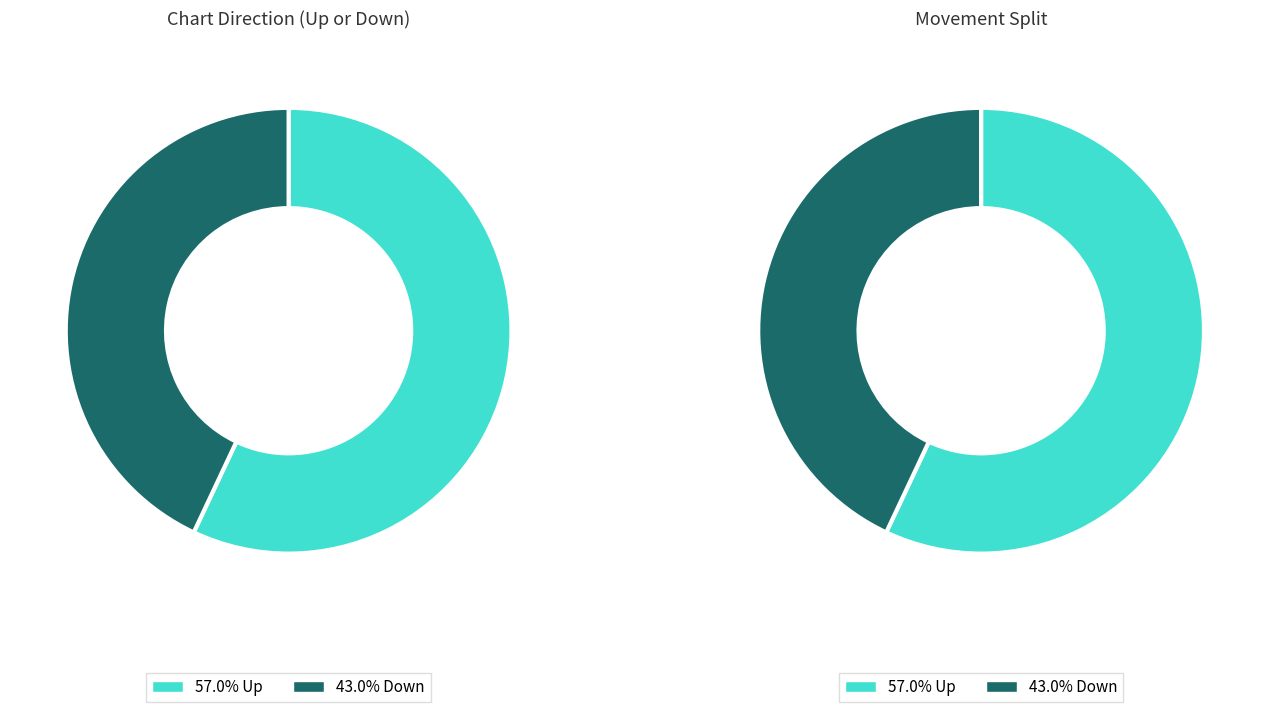

Rank the categories by value from highest to lowest.

up, down